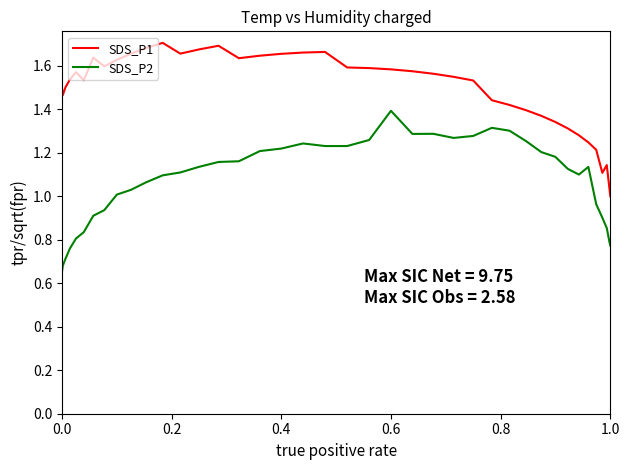

True or false: SDS_P2 and SDS_P1 intersect in this chart.

False